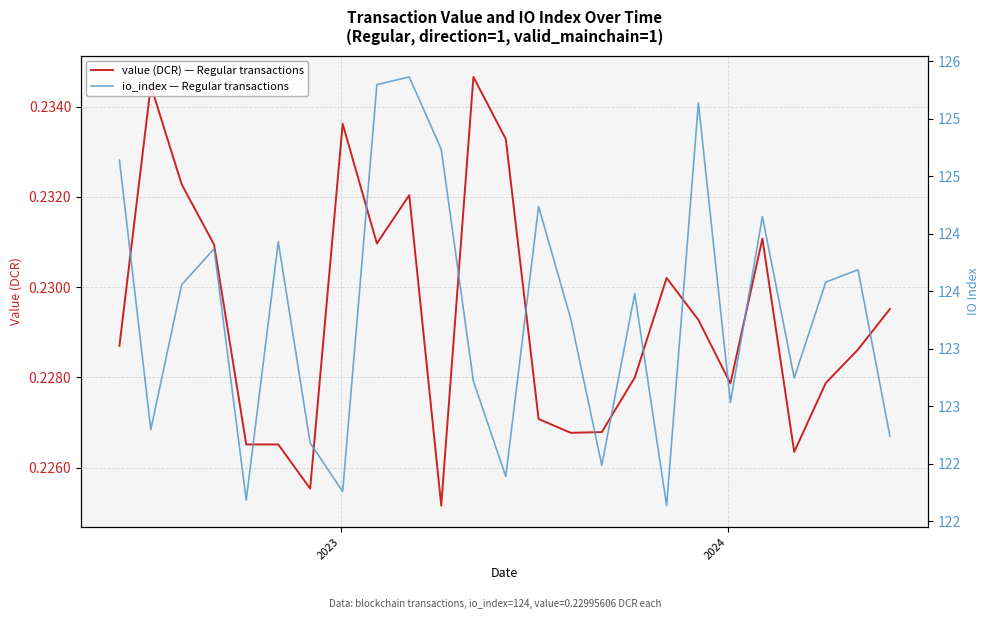

Which series has the largest total across all categories?

io_index — Regular transactions